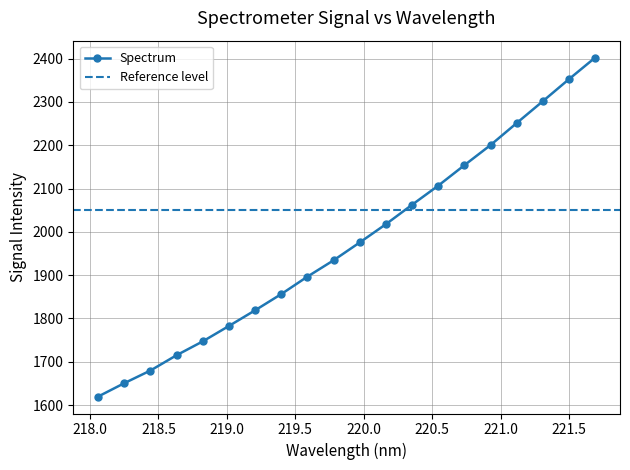

Approximately how many times larger is the value at 219.7801 compared to 219.9712?

1.0